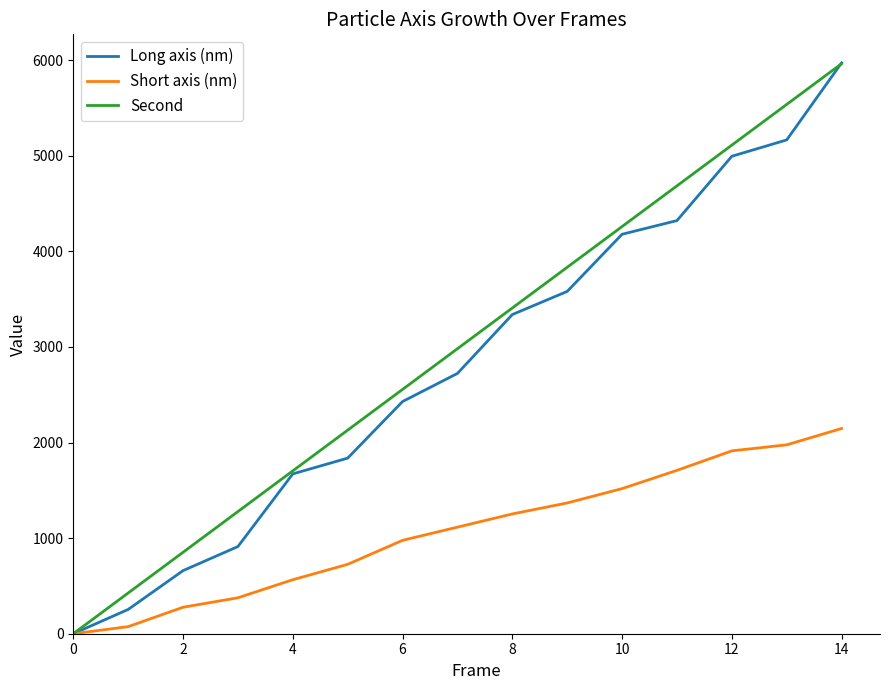

Which series has the widest spread of values?

Long axis (nm)